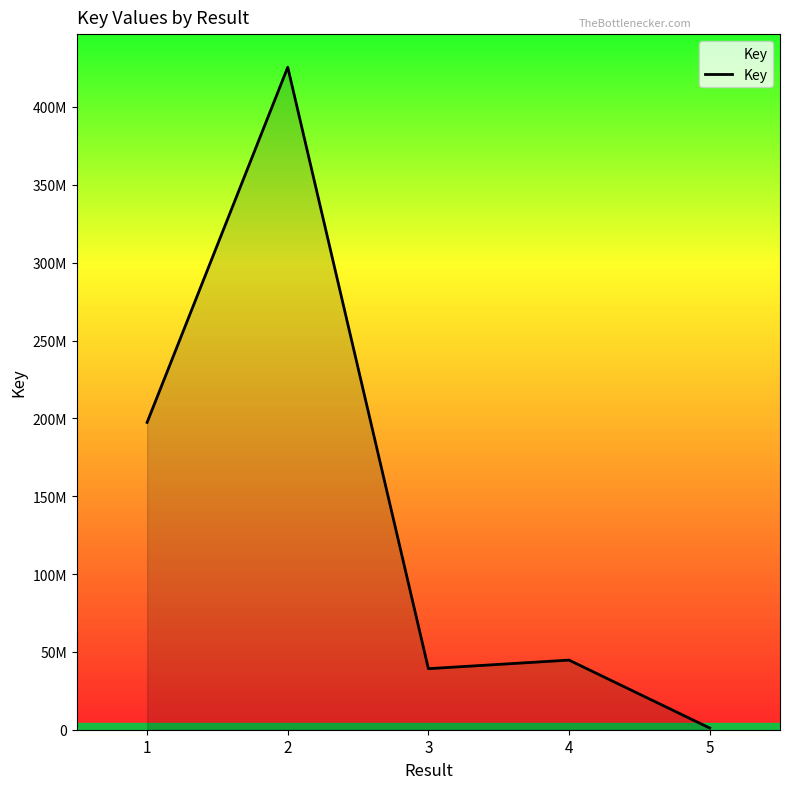

What is the sum of the values at 4 and 3?

83931153